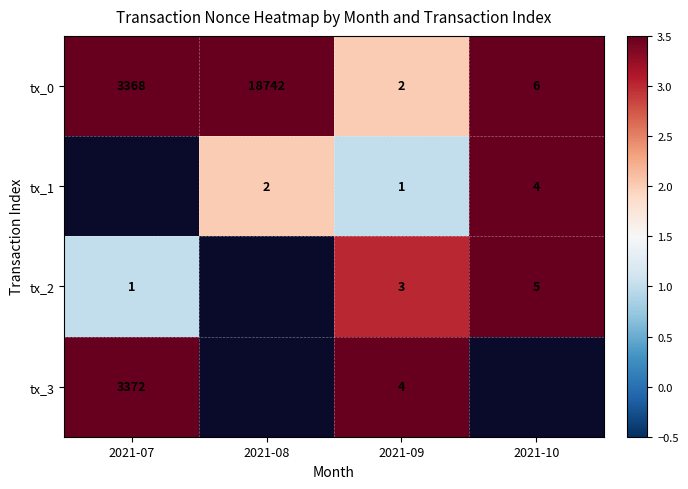

What is the spread (max minus min) of values at 2021-09?

3